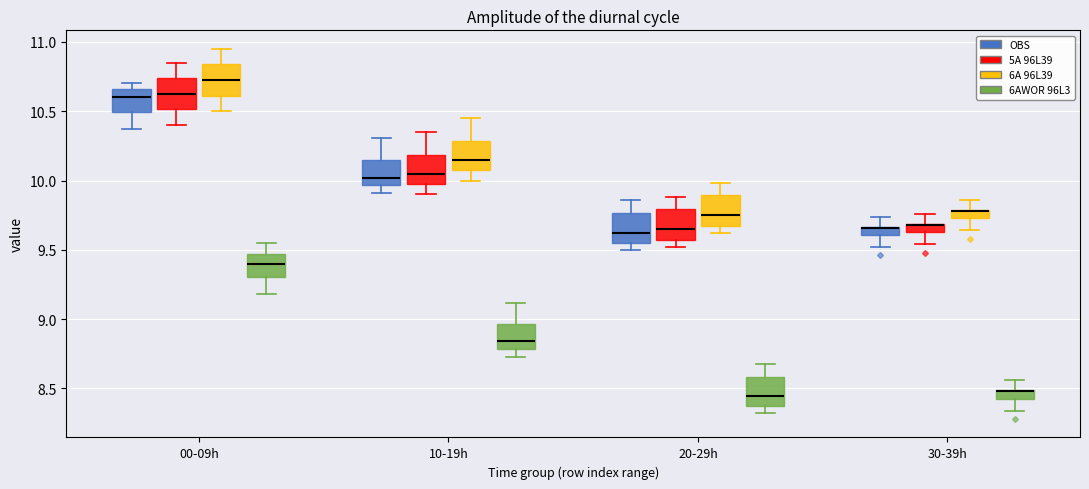

Where does the lower whisker of the box for 30-39h (OBS) end on the y-axis? The values are not printed on the chart, so give them approximately, as read against the axis.

9.50